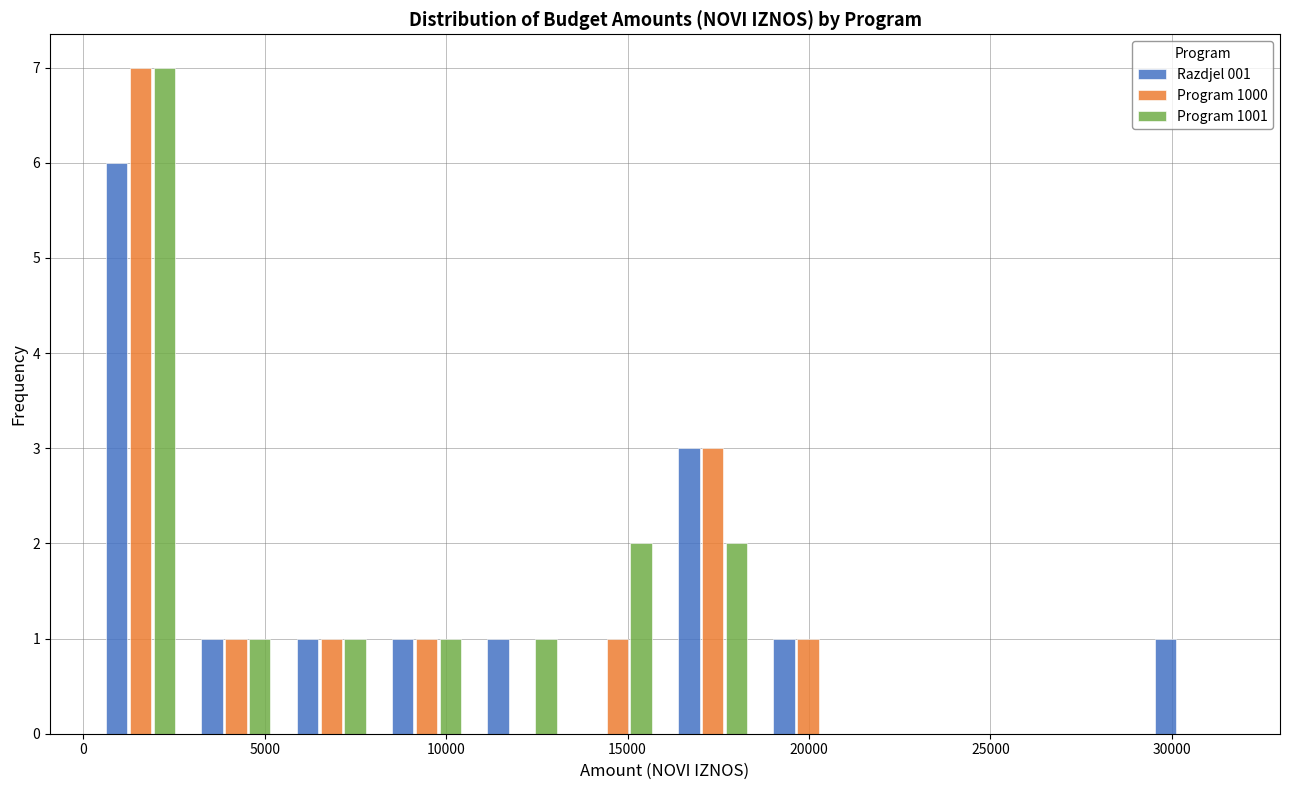

In the Program 1001 series, which range on the x-axis has the tallest bar?

500 to 3000